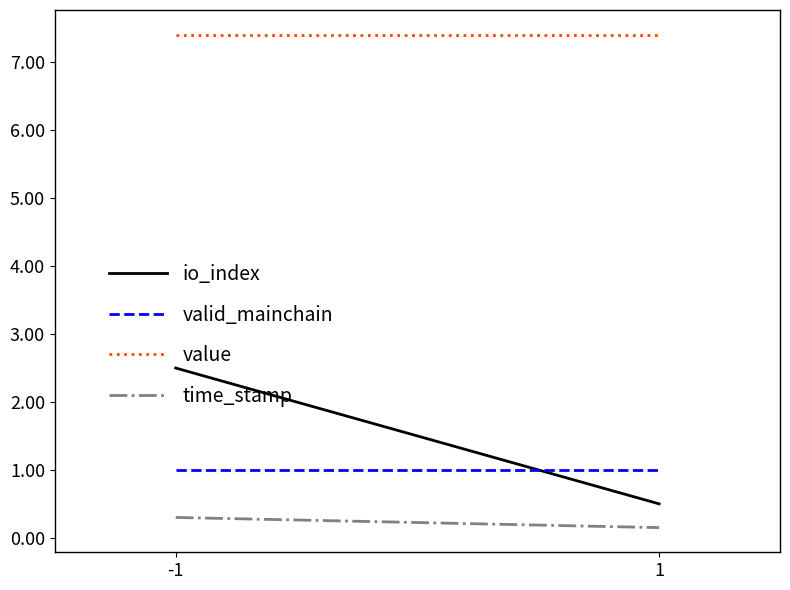

Which series has the largest total across all categories?

value